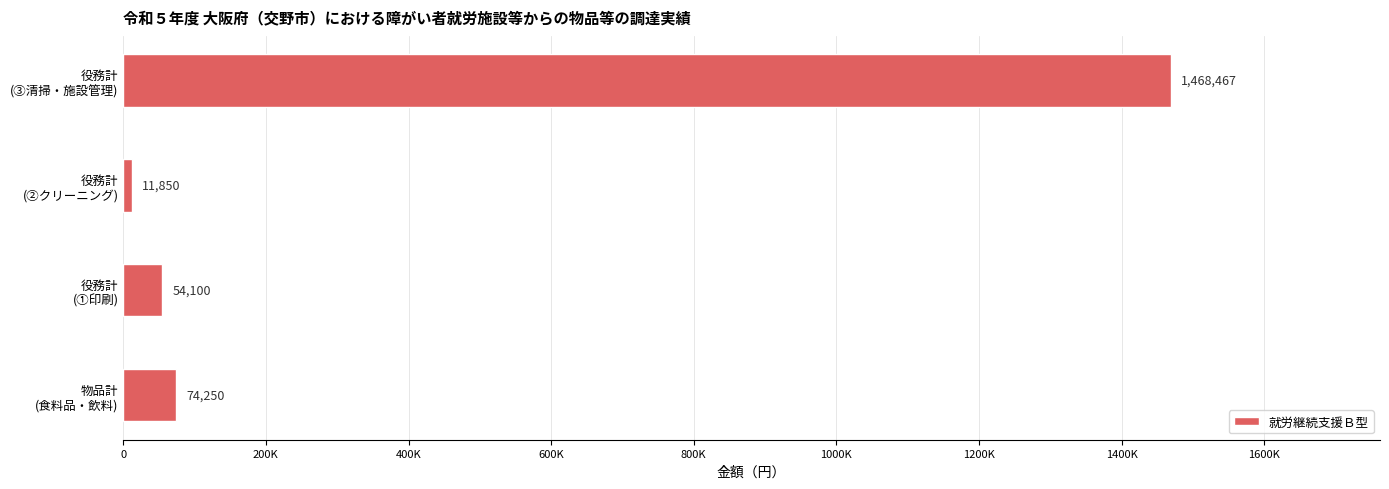

List the labels in order of value, smallest first.

役務計
(②クリーニング), 役務計
(①印刷), 物品計
(食料品・飲料), 役務計
(③清掃・施設管理)